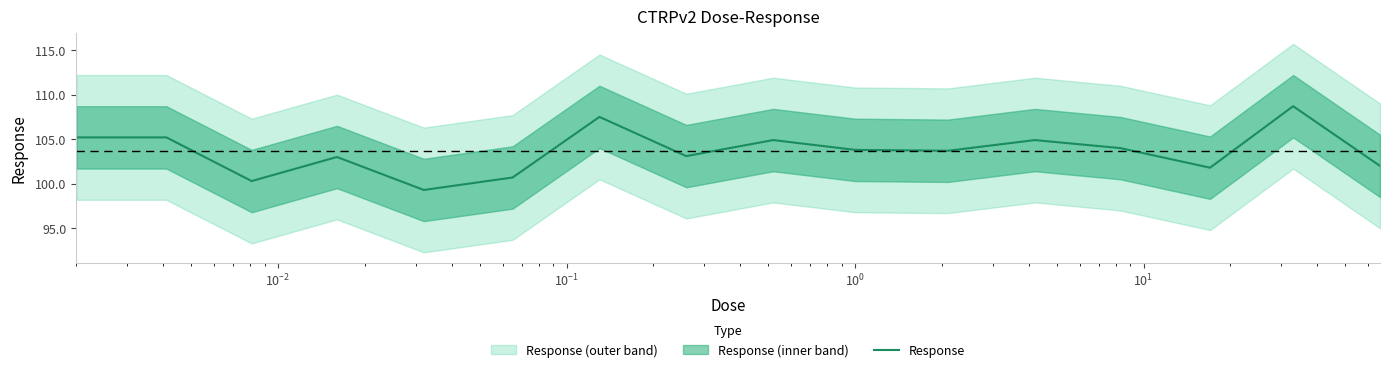

Reading left to right, extract all data points from this chart.

105.2	105.2	100.3	103.0	99.3	100.7	107.5	103.1	104.9	103.8	103.7	104.9	104.0	101.8	108.7	102.0